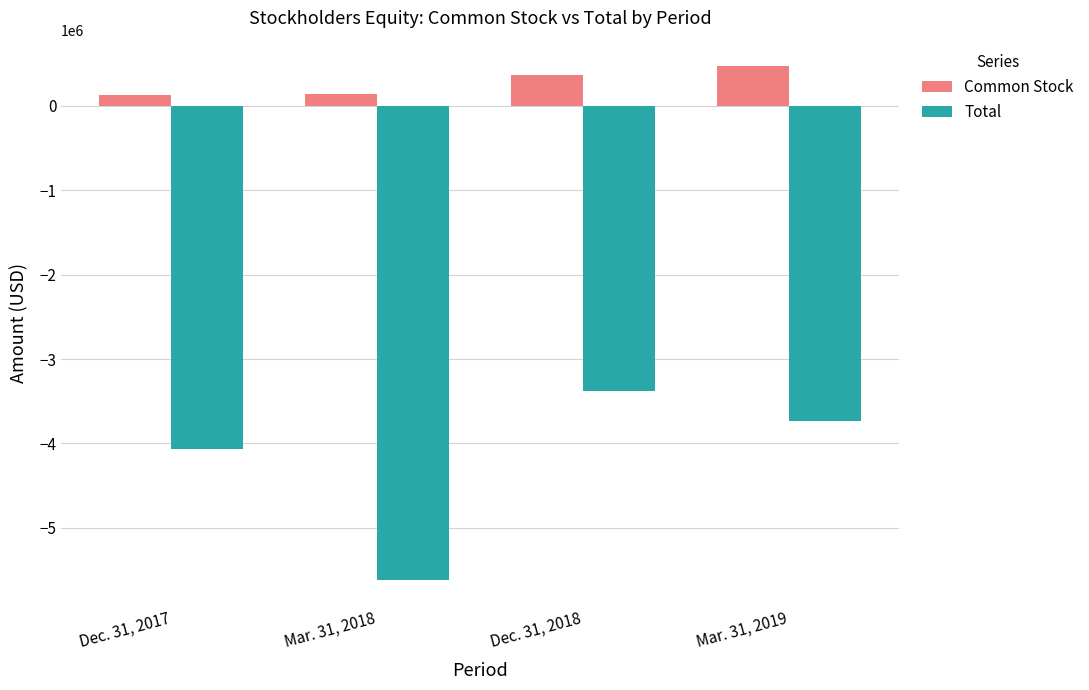

What is the approximate value of Total at Dec. 31, 2017, to the nearest 100?

-4060600